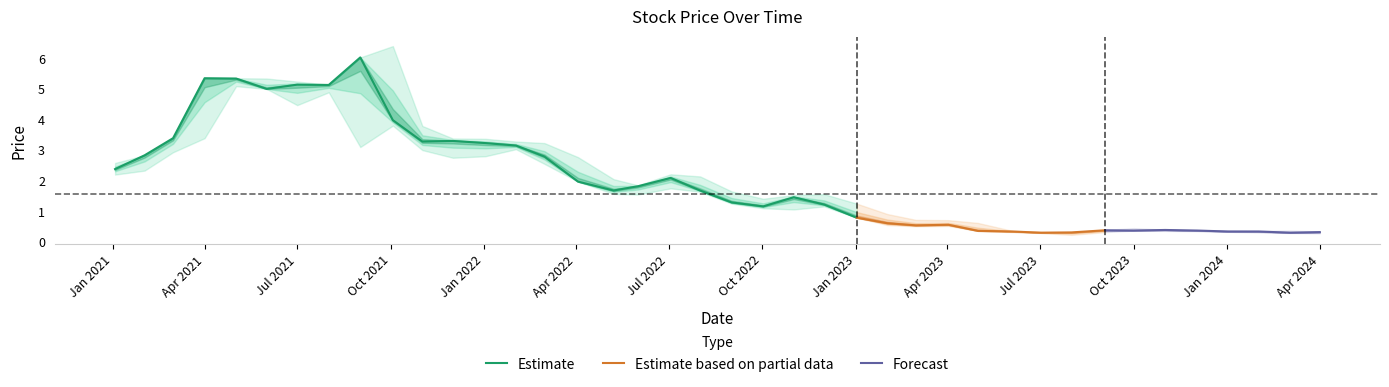

Is it true that Estimate equals 1.1 at Jul 2021?

False